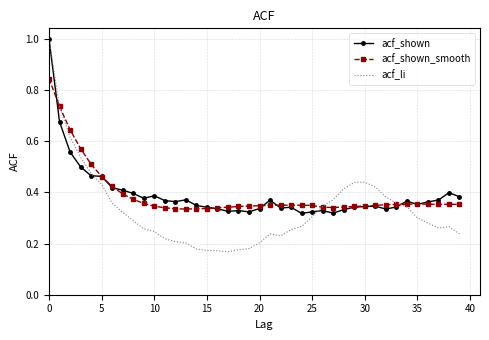

Which series has the largest range (max minus min)?

acf_li